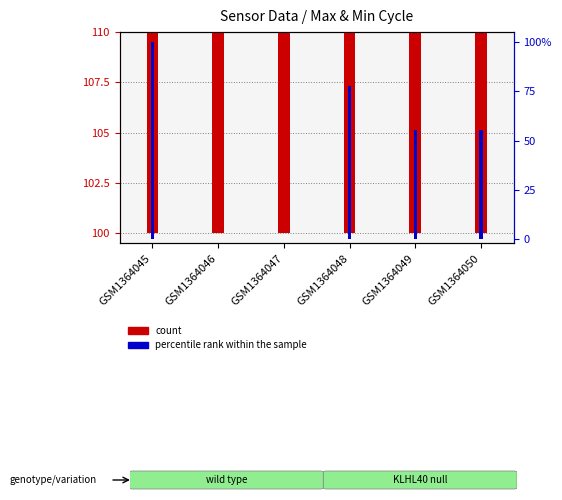

Rank the series by their maximum value, from highest to lowest.

count, percentile rank within the sample